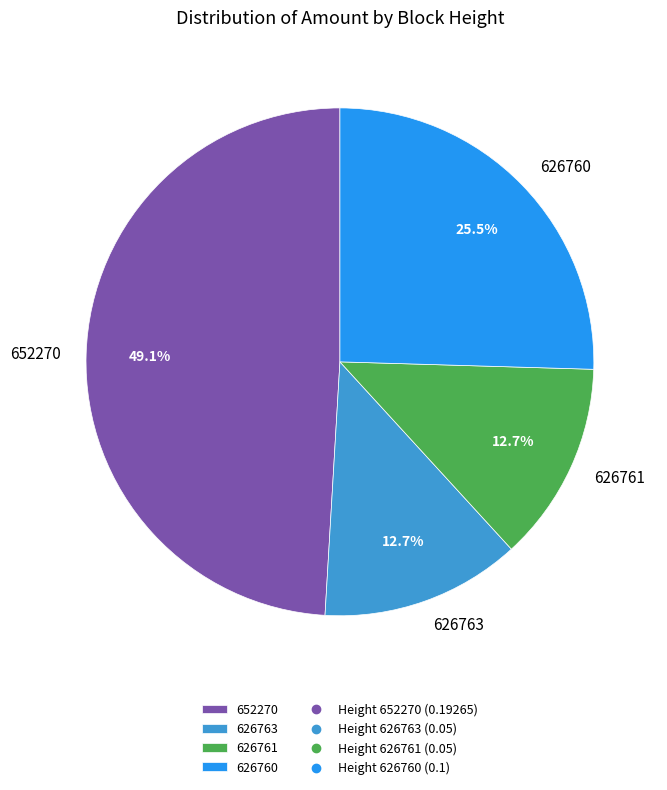

What percentage do 626760 and 626761 together represent?

38.2%